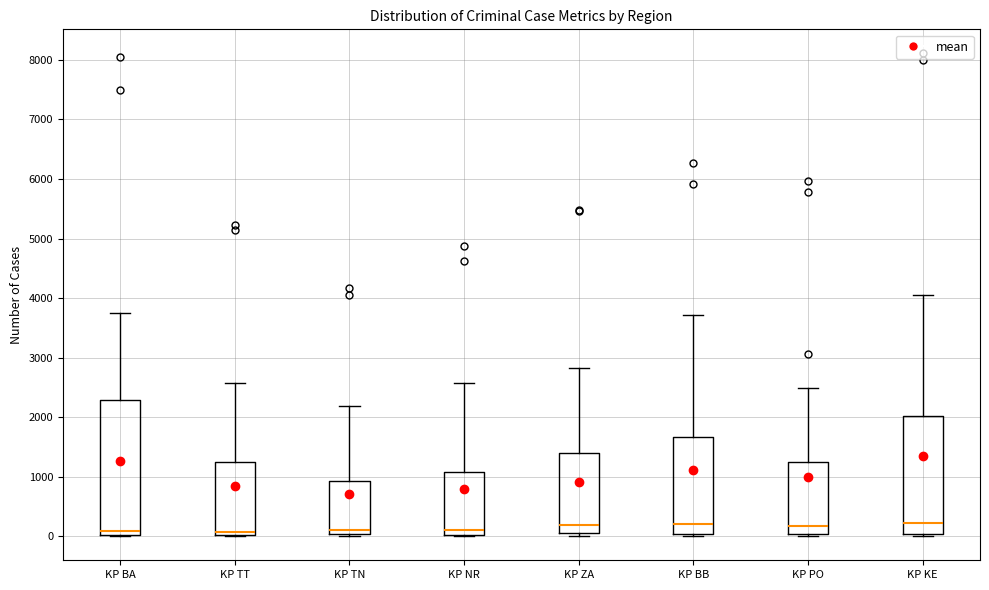

Where does the median line of the box for KP TT sit on the y-axis? The values are not printed on the chart, so give them approximately, as read against the axis.

100